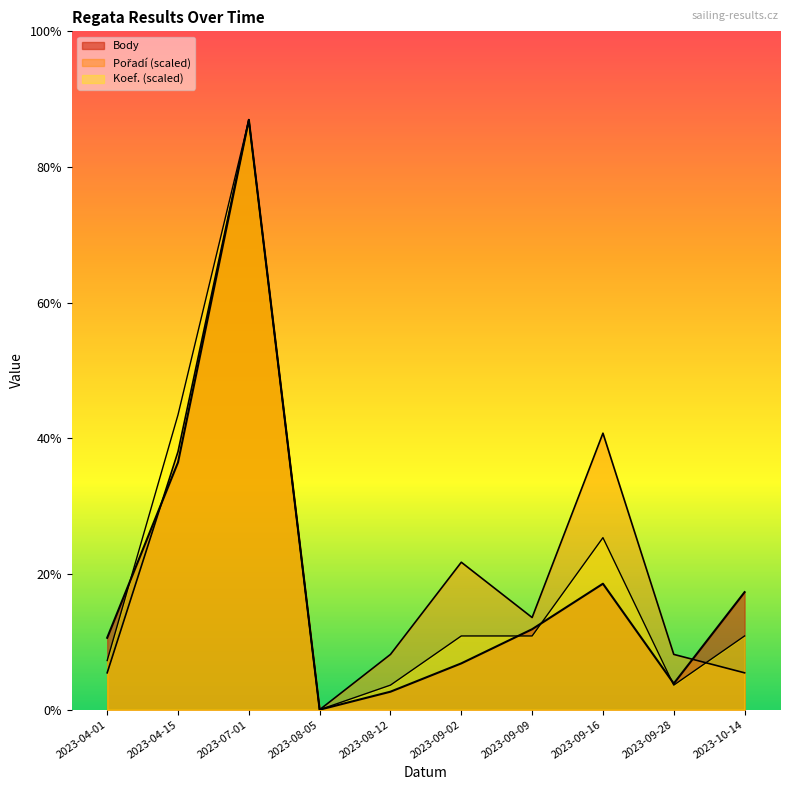

Where is the first local maximum for Body?

2023-07-01